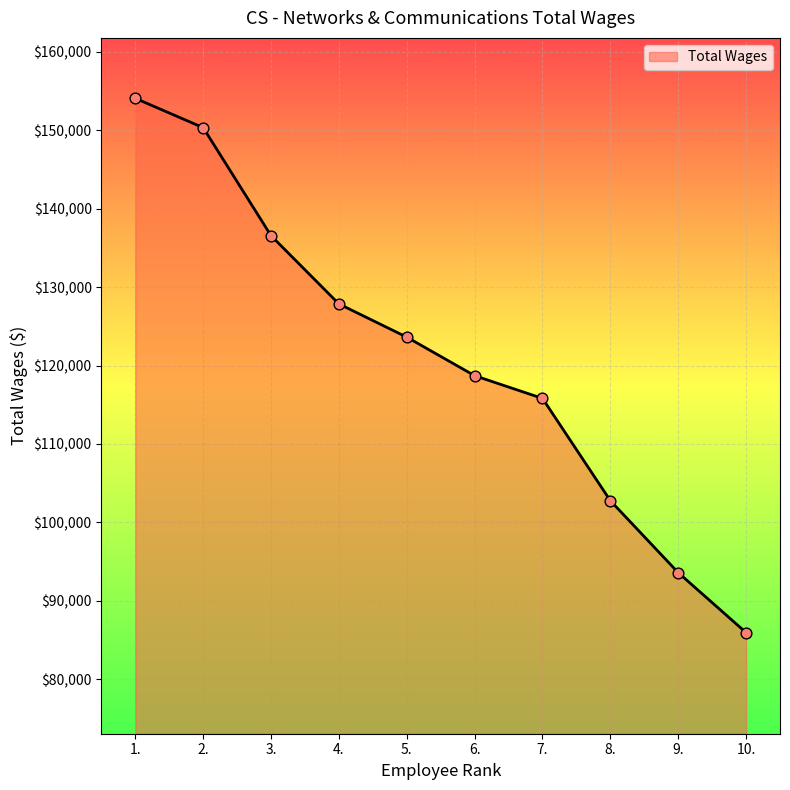

What is the ratio of the value at 6. to the value at 3.?

0.9